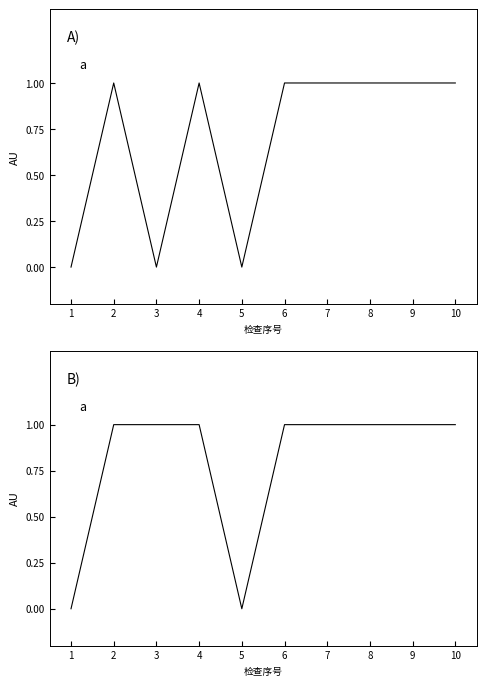

How many 是否存在问题 values are between 0 and 1?

10